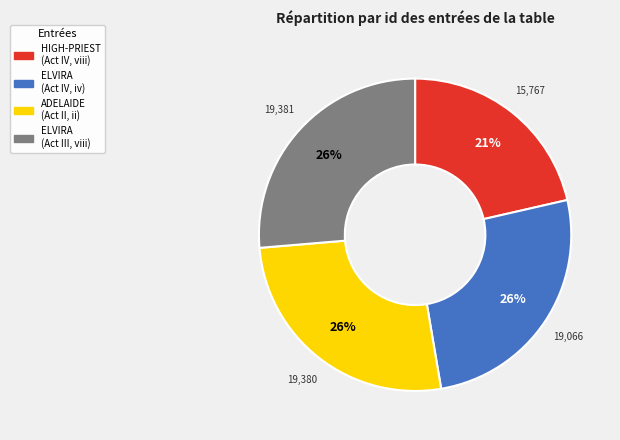

Is there any slice that represents more than half of the pie?

No